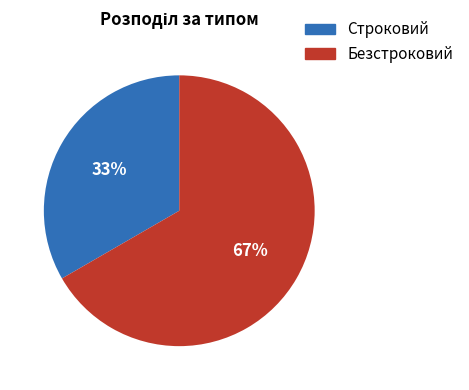

What percentage is the Безстроковий slice, to the nearest percent?

67%